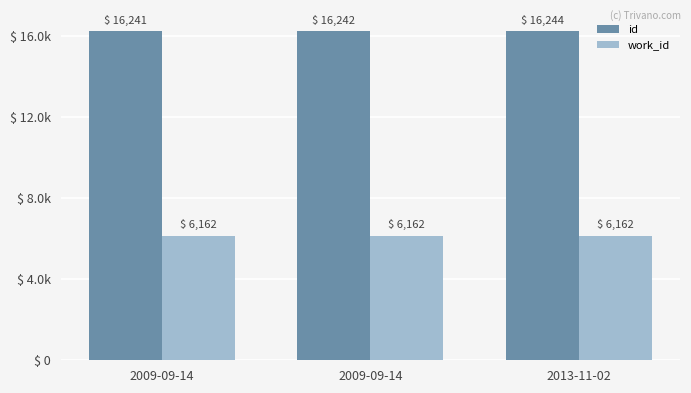

Reading right to left, extract all data points from this chart.

id: 16244	16242	16241
work_id: 6162	6162	6162